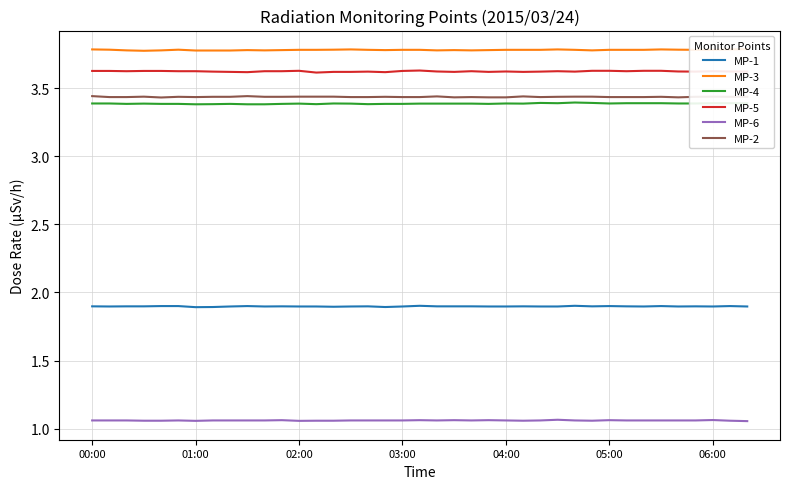

How many MP-3 values are between 3 and 4?

39